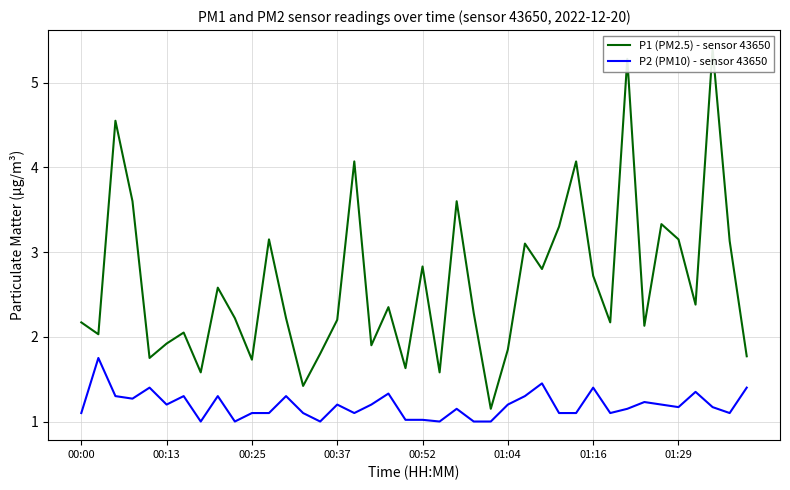

What is the difference between the second highest and minimum values in the P2 (PM10) - sensor 43650 series?

0.4